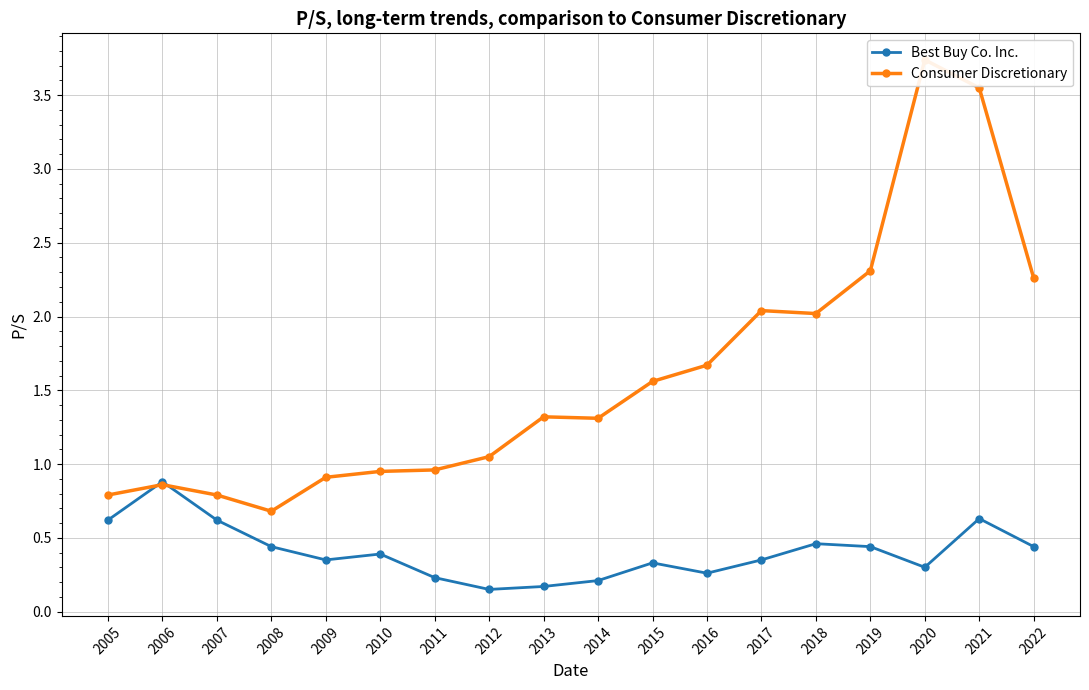

List the series in order of their peak value, lowest first.

Best Buy Co. Inc., Consumer Discretionary